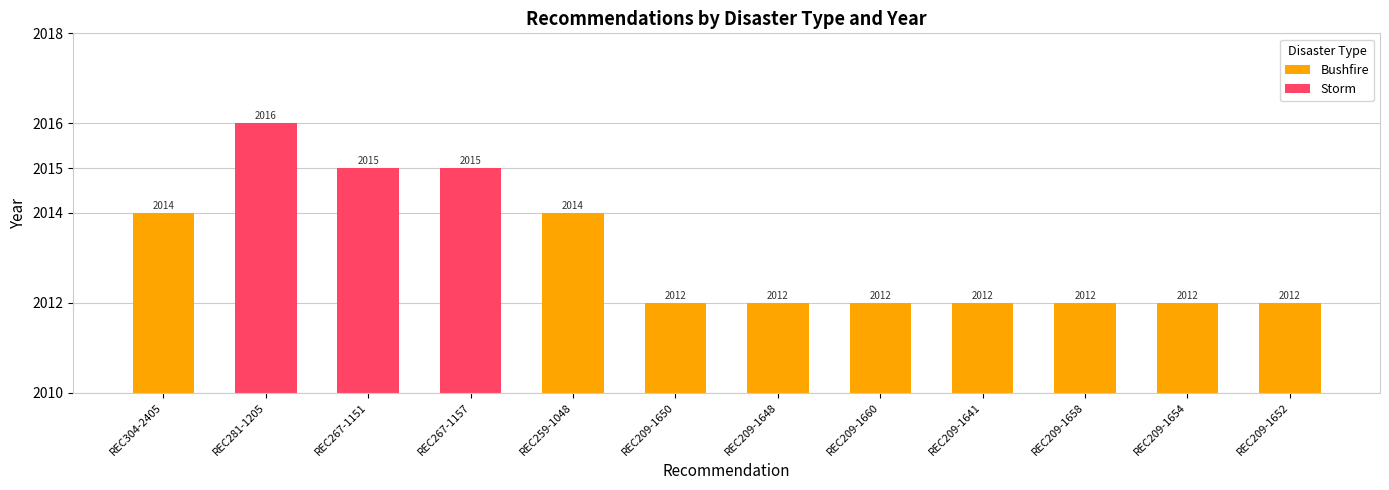

What is the maximum value shown in the chart?

2016